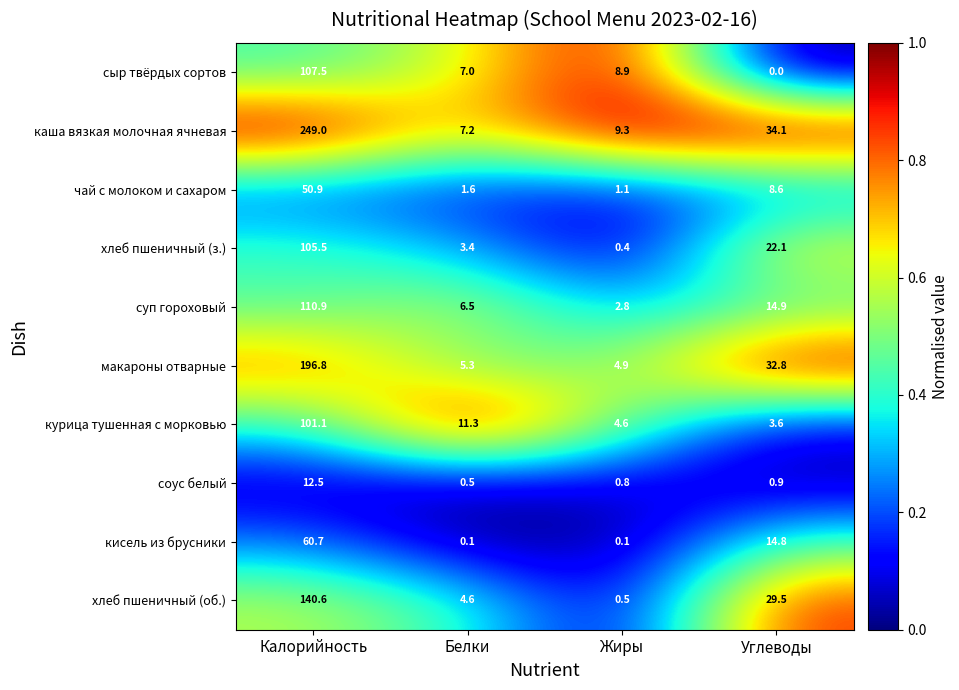

What is the sum of all соус белый values?

14.7